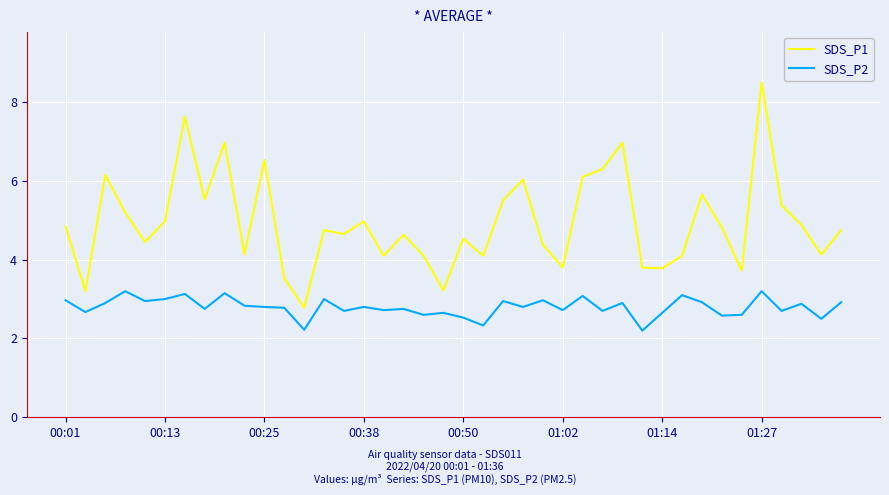

Which series has the largest range (max minus min)?

SDS_P1